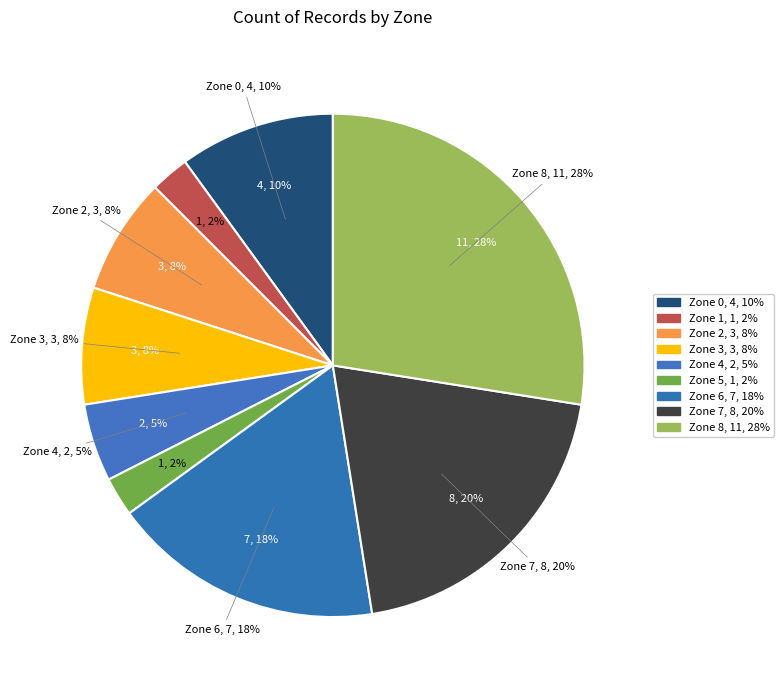

How many segments does this pie chart have?

9